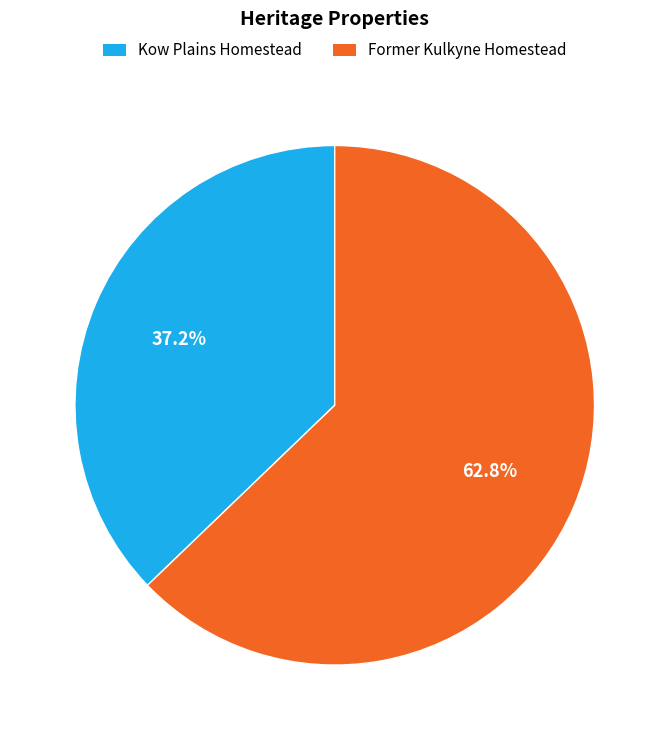

Which category has the biggest portion of the pie?

Former Kulkyne Homestead